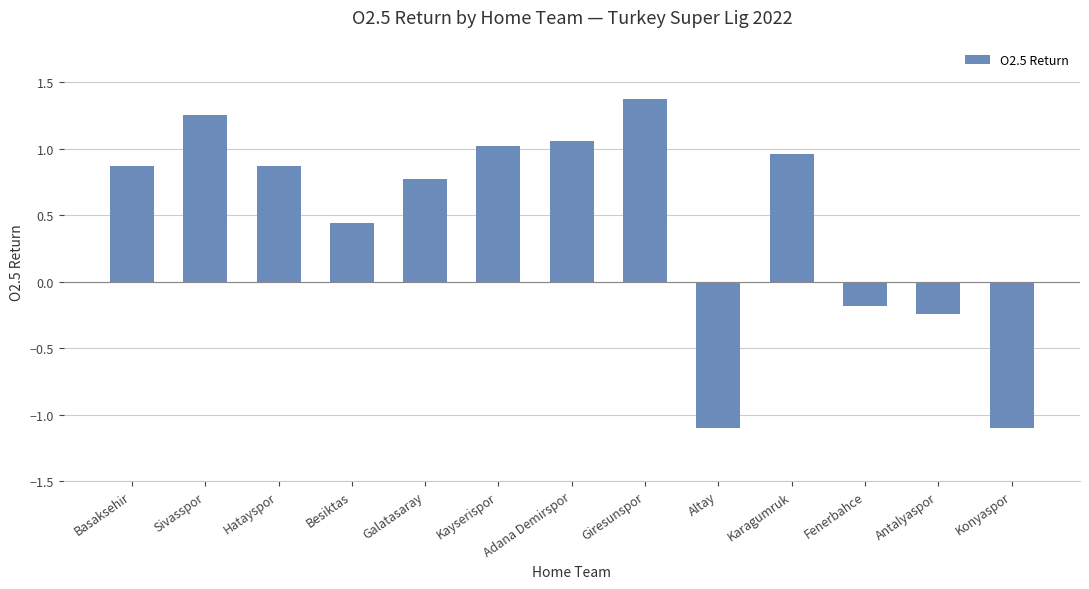

What is the greatest value displayed?

1.4